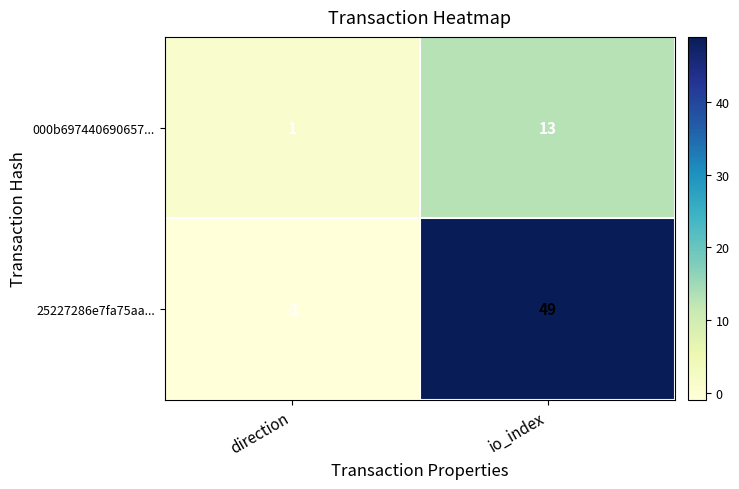

What is the difference between the maximum and minimum values in the 000b697440690657... series?

12